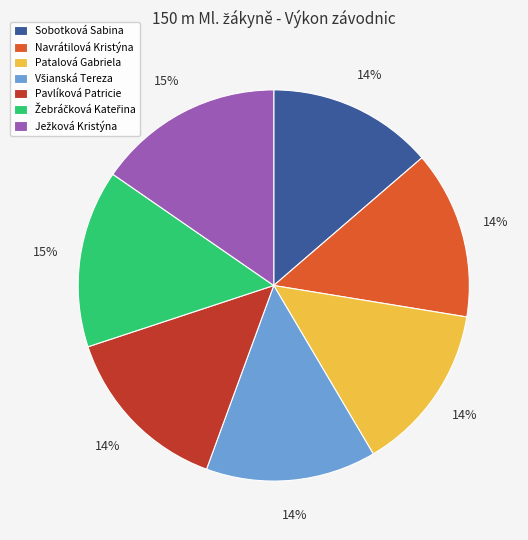

How many slices are in this pie chart?

7